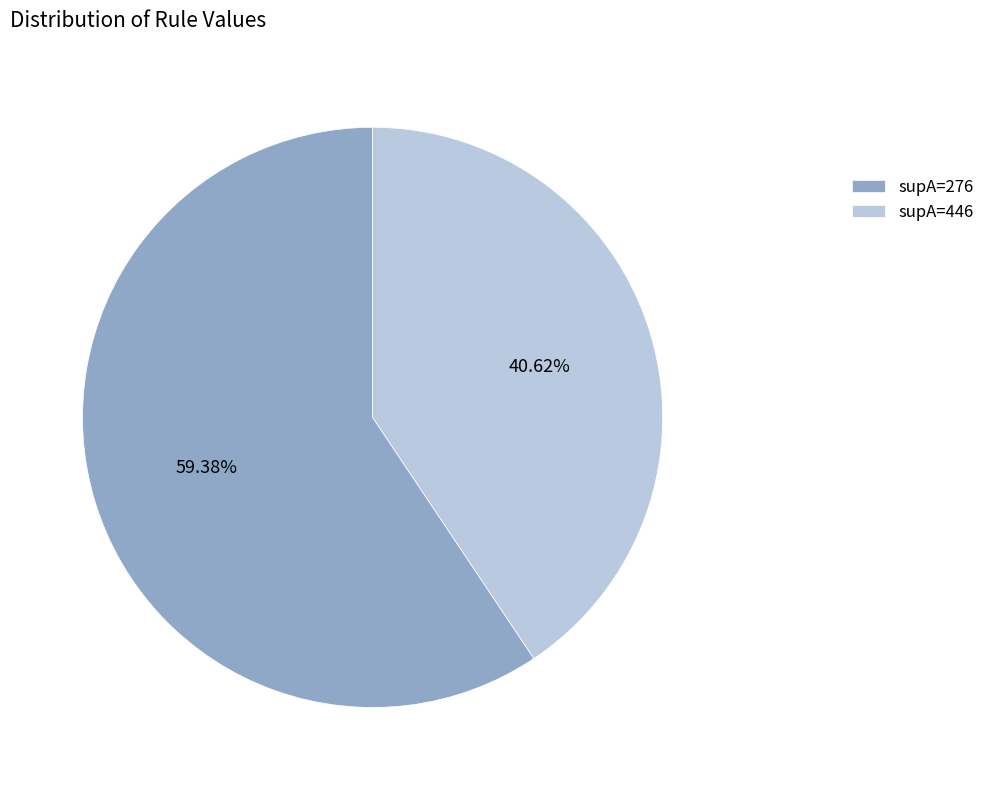

Rank the categories by value from highest to lowest.

supA=276, supA=446